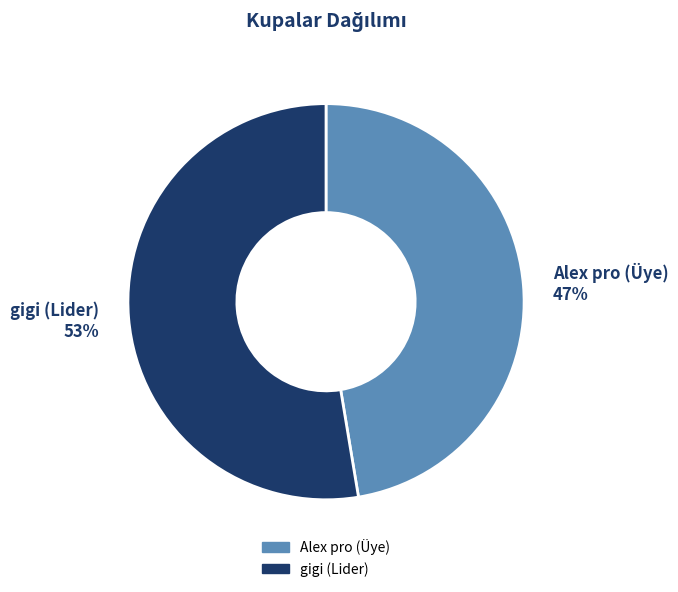

What is the majority slice?

gigi (Lider)